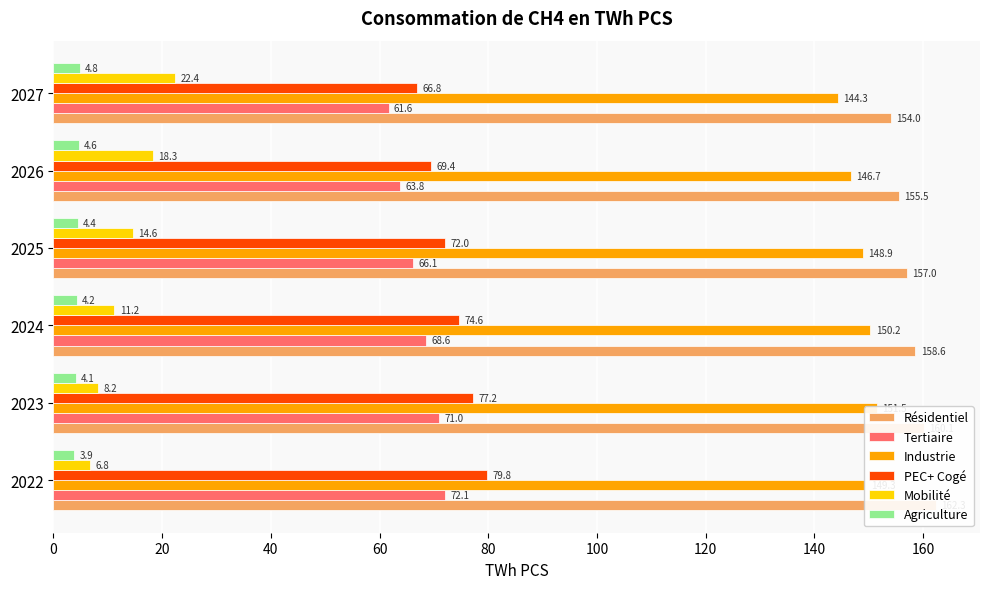

What is the maximum value for Industrie?

151.5